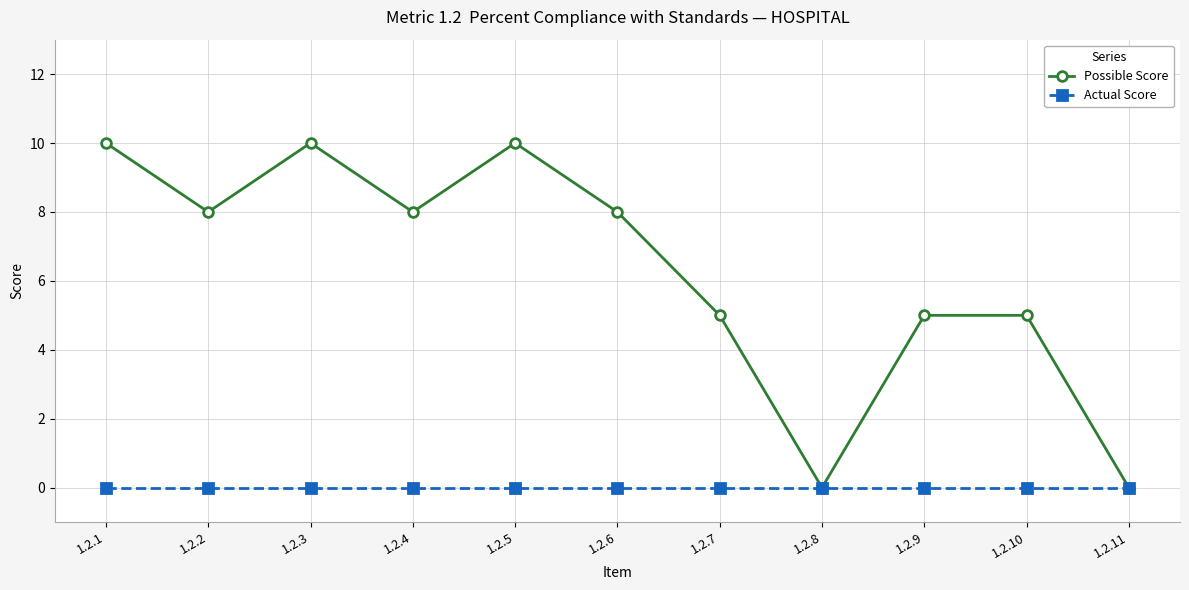

What are all the series names shown in the legend?

Possible Score, Actual Score